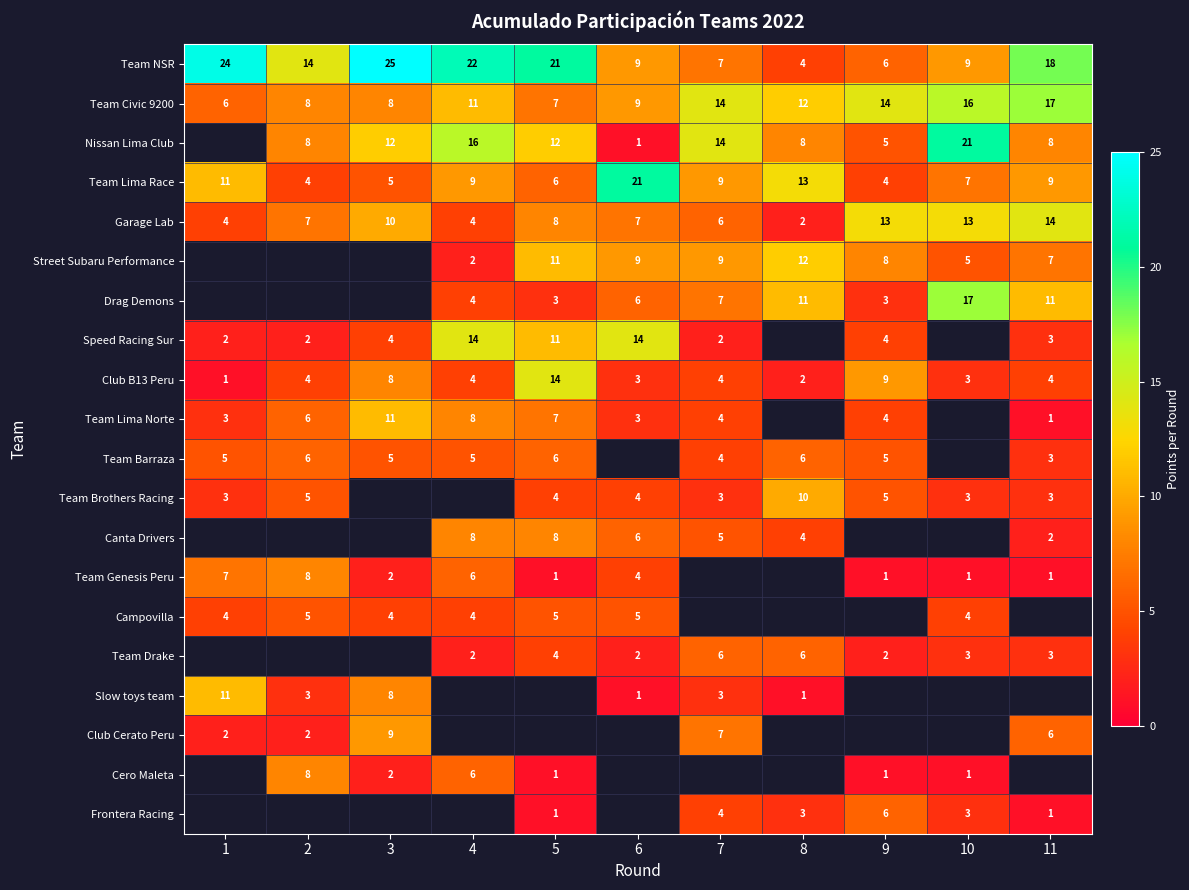

Count the number of data series in this chart.

20